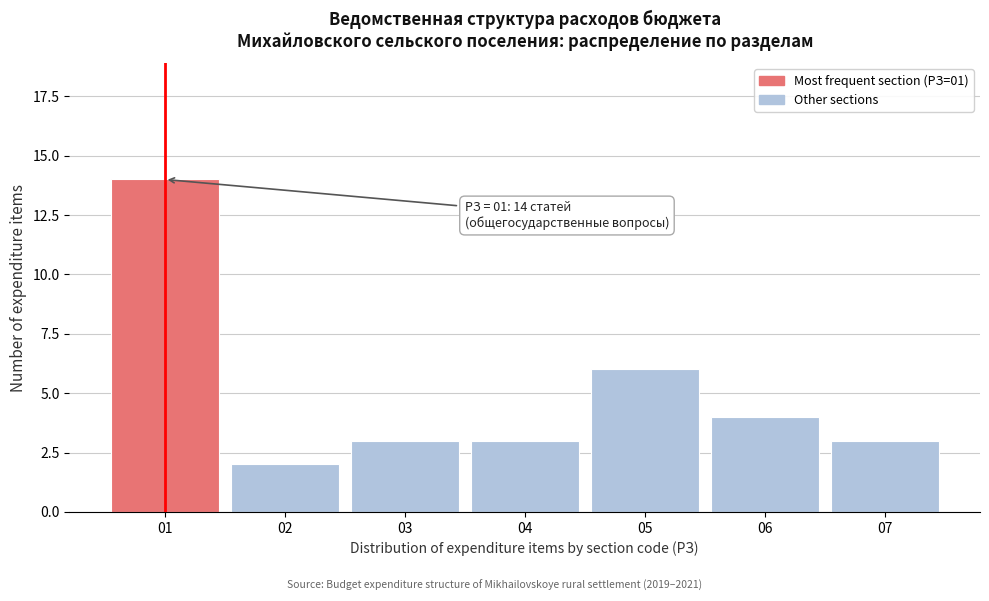

Reading left to right, list all the values displayed in this chart.

14	2	3	3	6	4	3